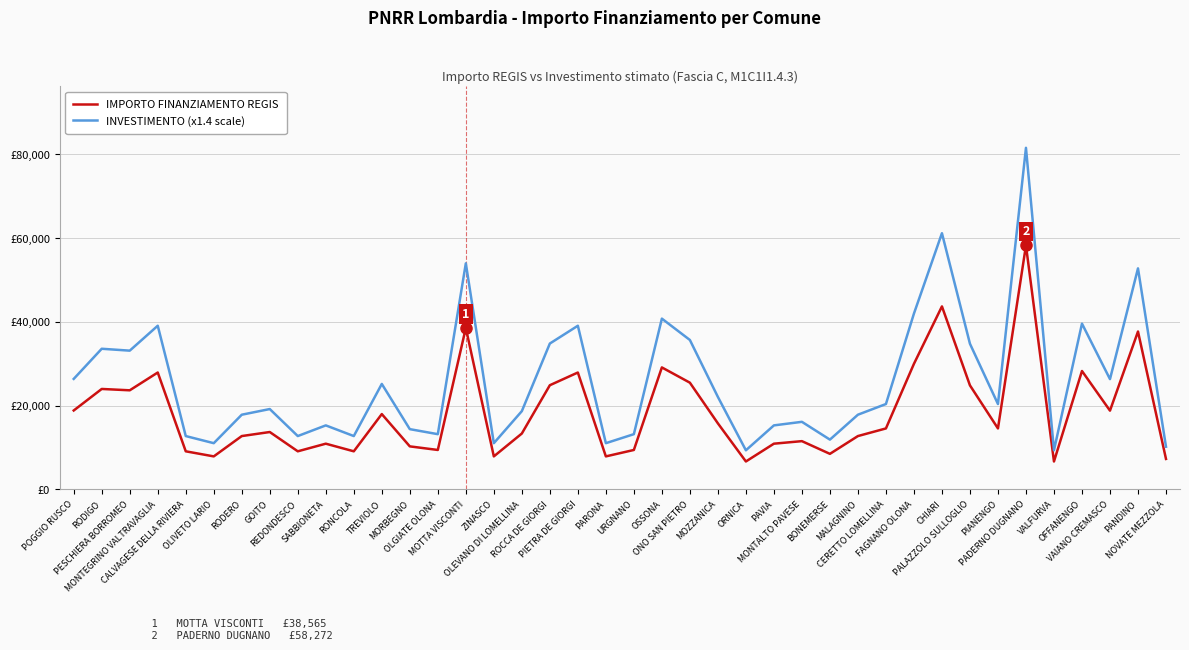

Is it true that INVESTIMENTO (x1.4 scale) equals 18595 at OLIVETO LARIO?

False